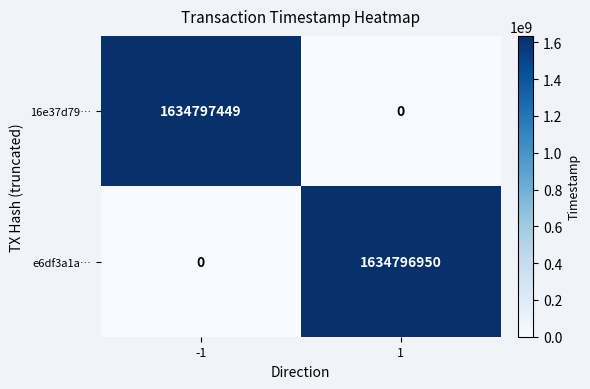

Reading left to right, what are all the values shown in this chart?

16e37d79…: 1634797449	0
e6df3a1a…: 0	1634796950